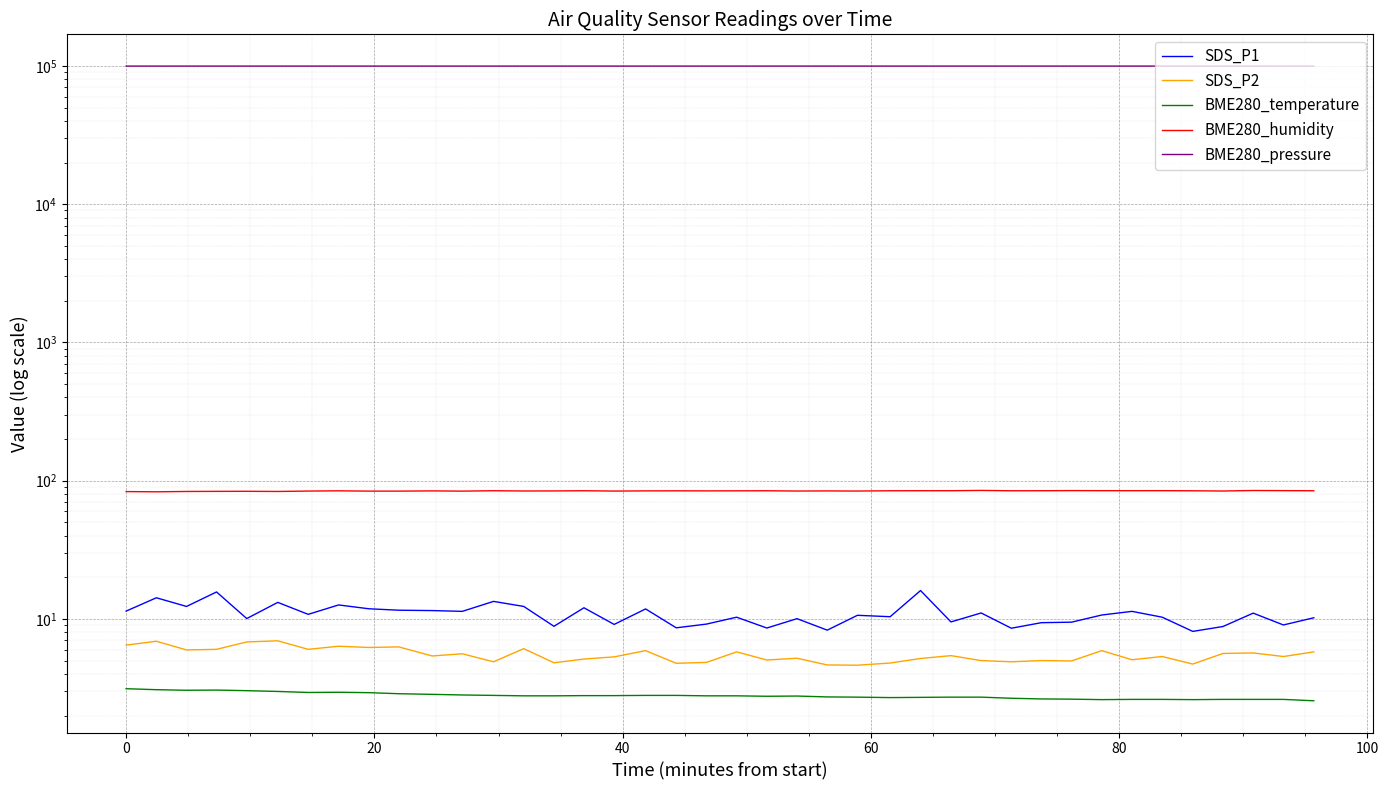

True or false: SDS_P1 and BME280_pressure cross at least once.

False